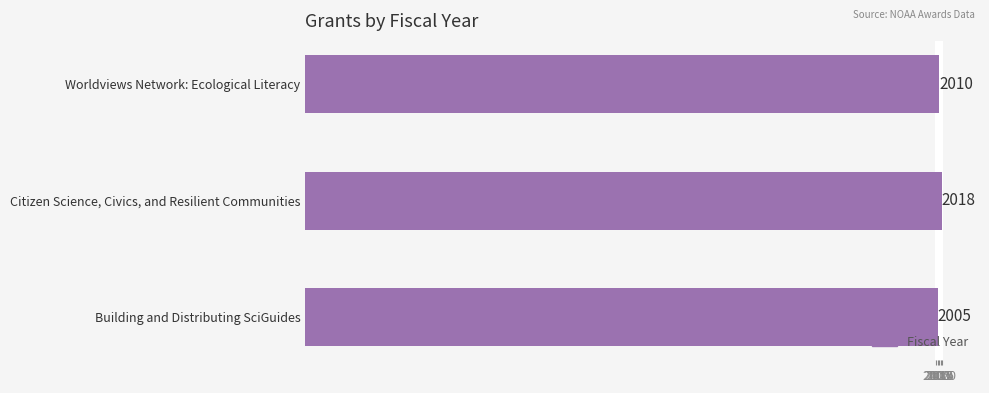

How many values are between 2005 and 2018?

3